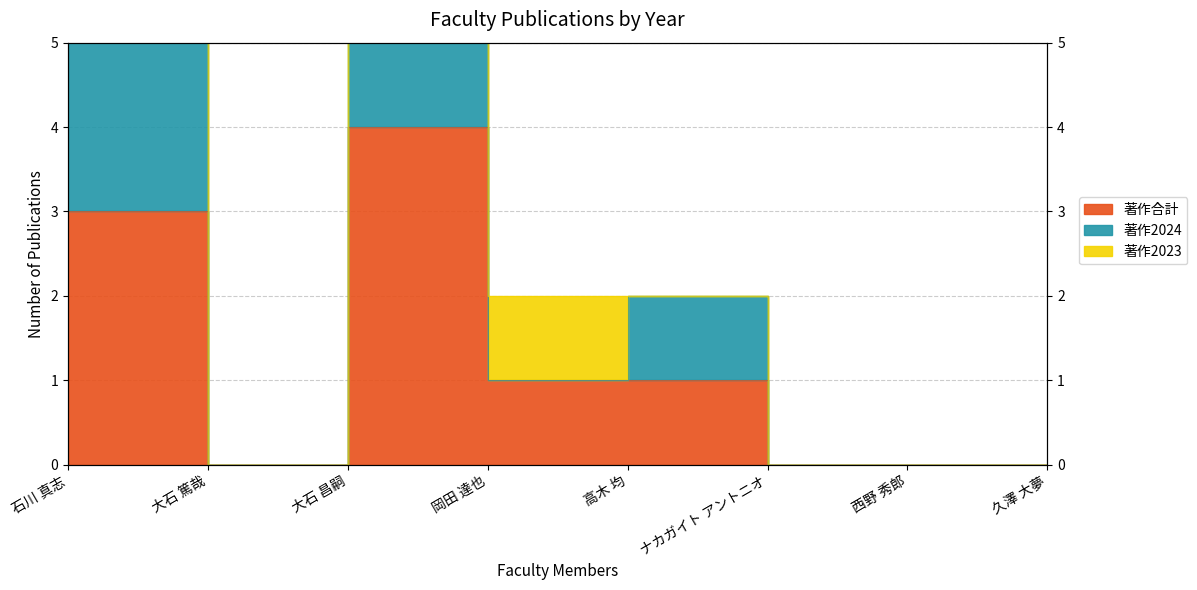

What position from the right is 石川 真志?

8